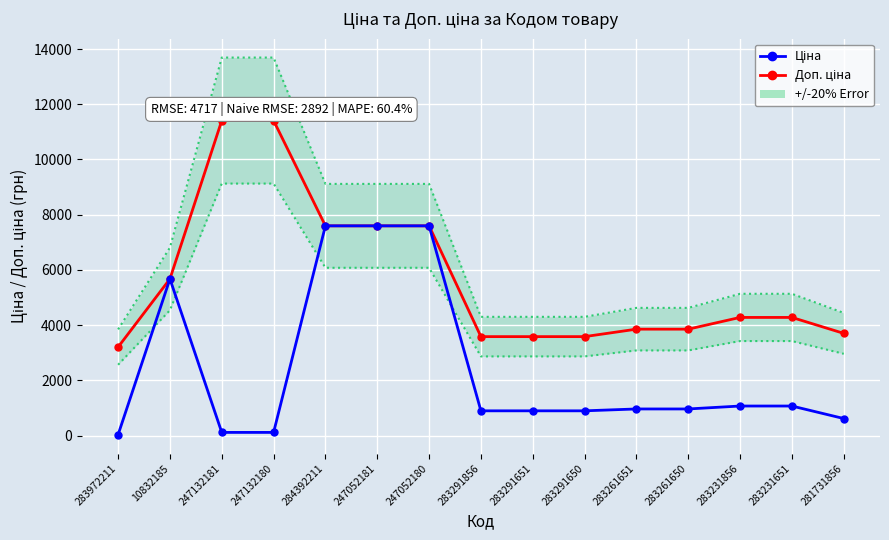

Where is Доп. ціна nearest to the value 7307?

284392211